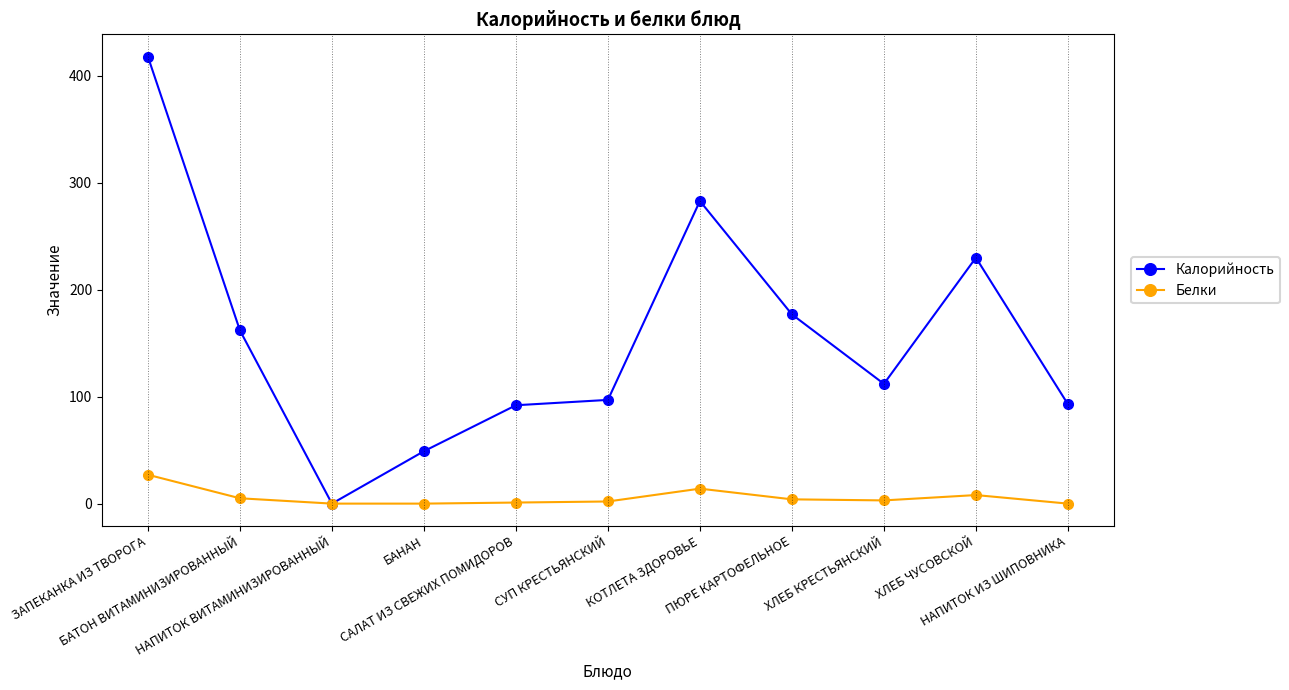

True or false: Калорийность has more than 0 points higher than both neighbors.

True